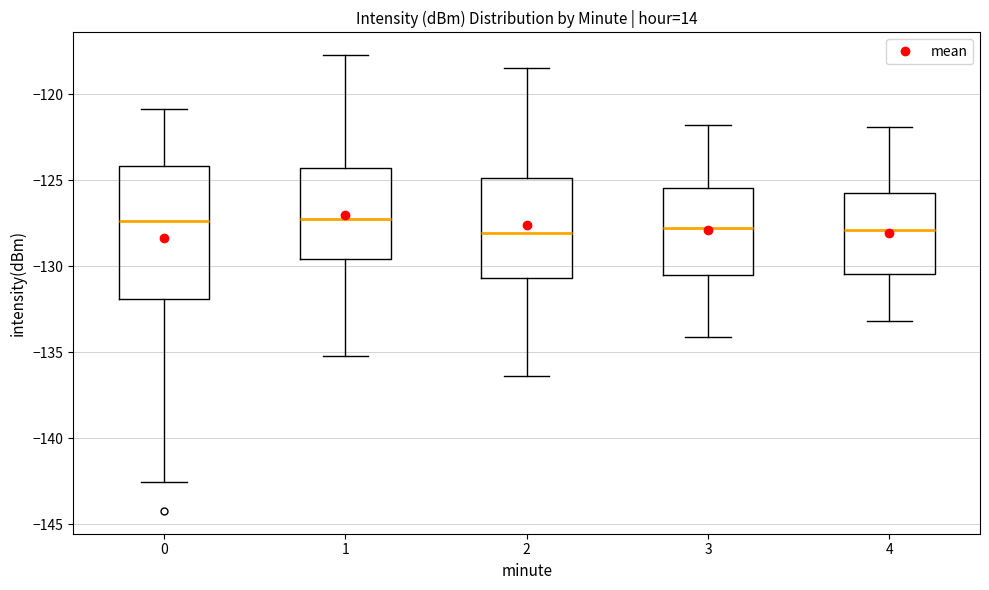

Reading left to right, read every box against the y-axis: the position of its median line, the range the box covers, and the ends of its whiskers. The values are not printed on the chart, so give them approximately, as read against the axis.

0: median -127.5, box -132.0 to -124.0, whiskers -142.5 to -121.0
1: median -127.0, box -129.5 to -124.5, whiskers -135.0 to -117.5
2: median -128.0, box -130.5 to -125.0, whiskers -136.5 to -118.5
3: median -128.0, box -130.5 to -125.5, whiskers -134.0 to -122.0
4: median -128.0, box -130.5 to -125.5, whiskers -133.0 to -122.0